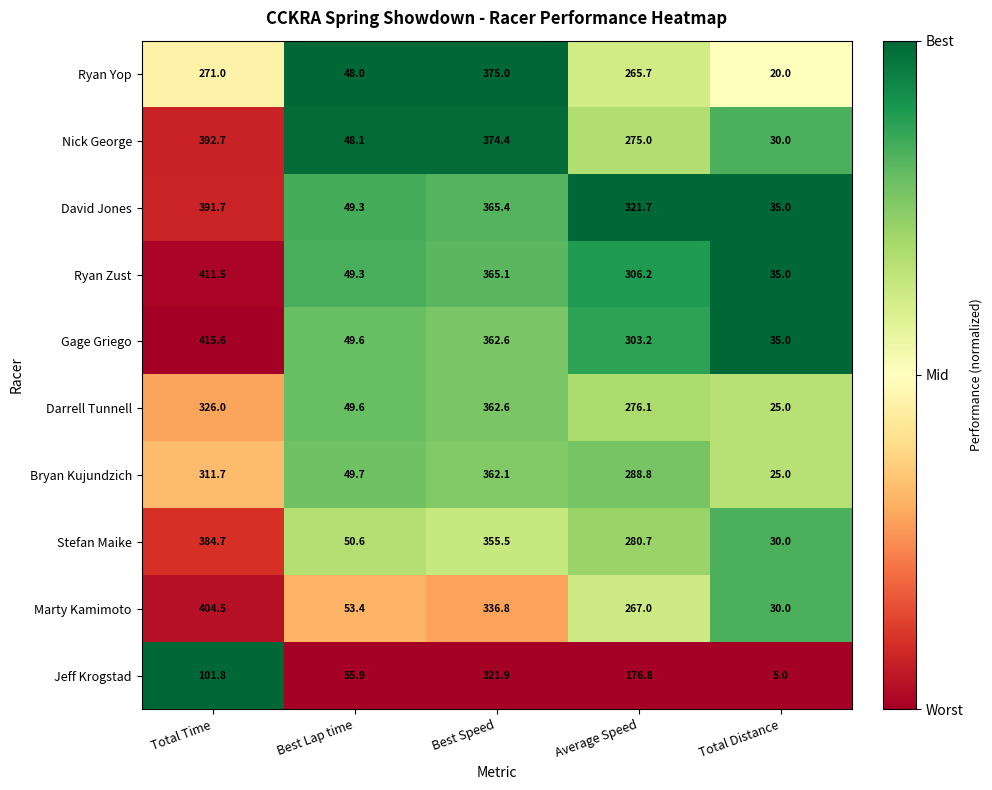

The value of Marty Kamimoto at Total Time is 529.4. True or false?

False